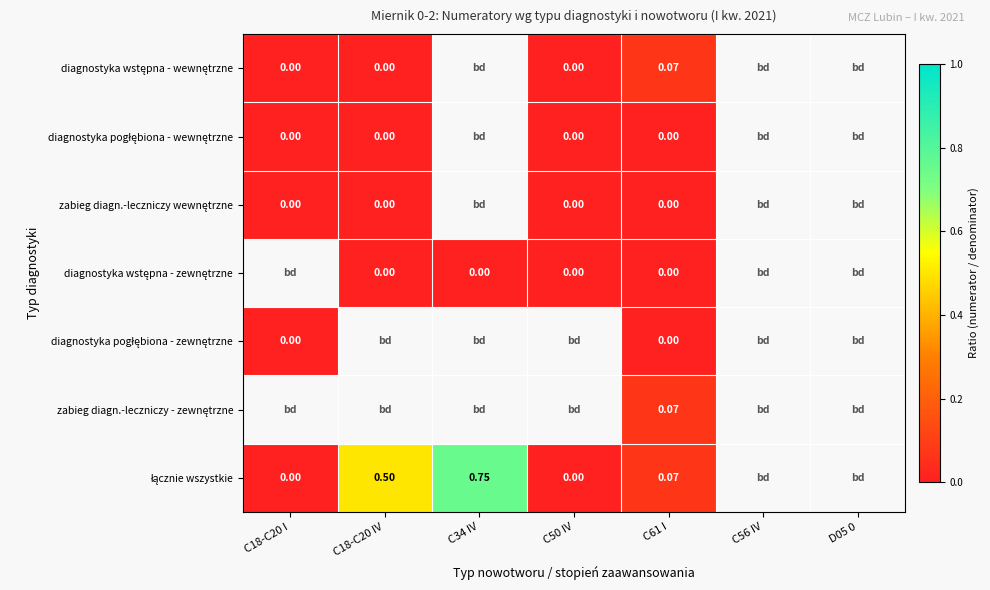

What is the sum of the łącznie wszystkie values at C18-C20 IV and C50 IV?

0.5